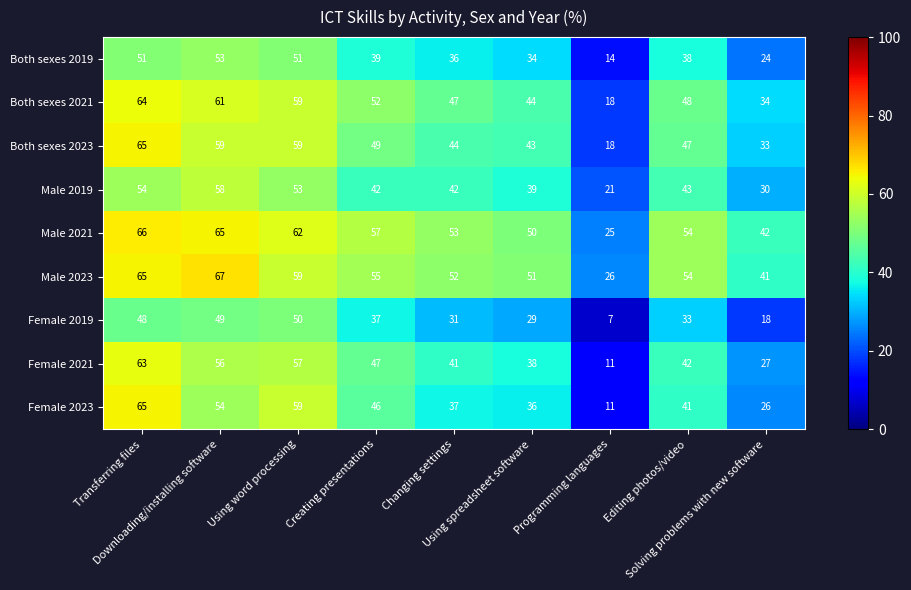

What is the greatest value displayed?

67